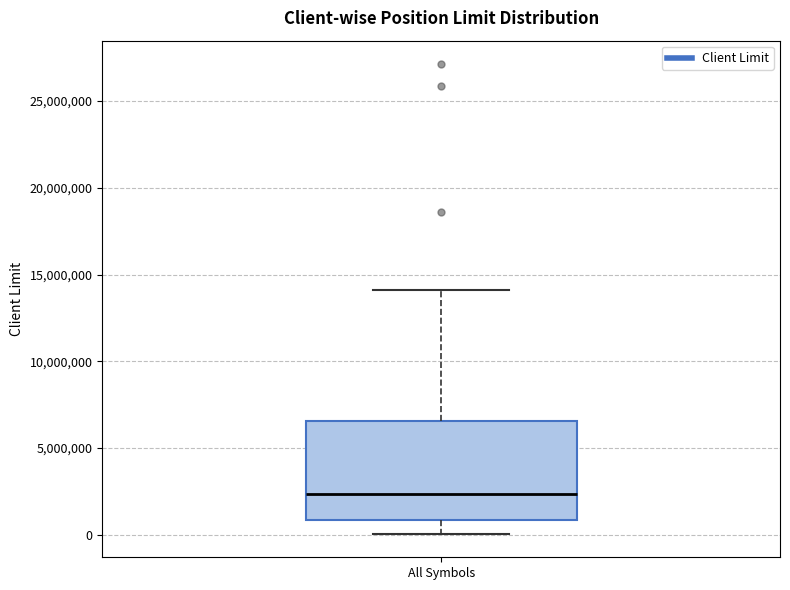

Read this box plot against the y-axis: the position of the median line, the range covered by the box, and the ends of both whiskers. The values are not printed on the chart, so give them approximately, as read against the axis.

median 2500000, box 1000000 to 6500000, whiskers 0 to 14000000